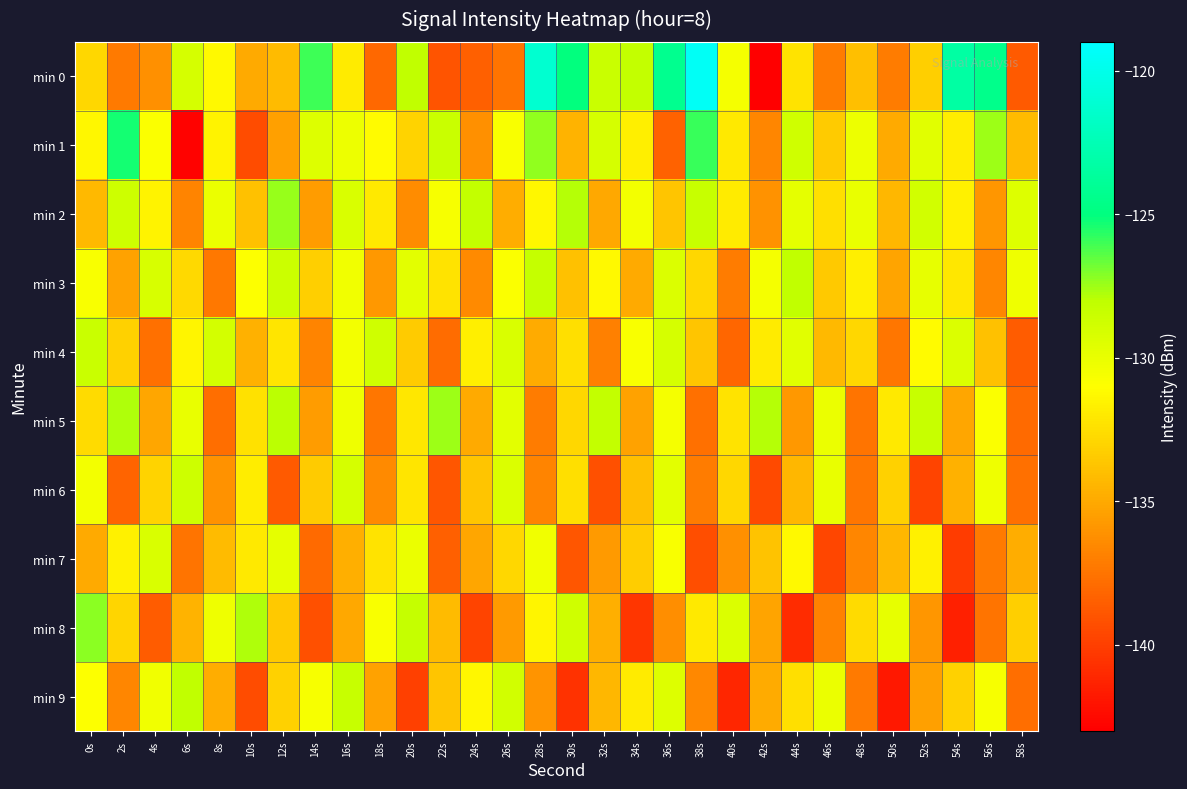

Rank the series at 0s from lowest to highest value.

min 7, min 2, min 0, min 5, min 1, min 9, min 3, min 6, min 4, min 8